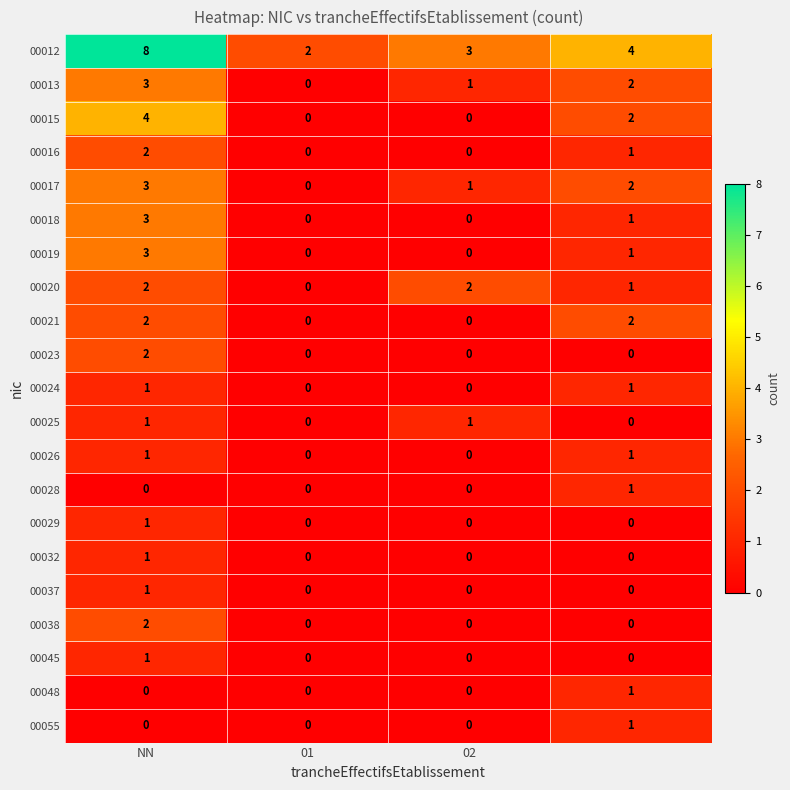

At how many categories does at least one series exceed 1?

4